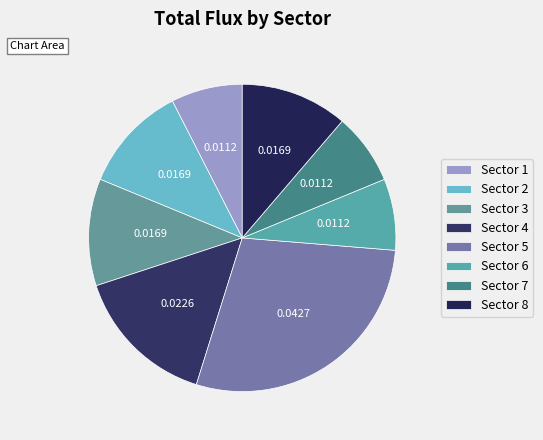

Rank the categories by value from highest to lowest.

Sector 5, Sector 4, Sector 2, Sector 3, Sector 8, Sector 1, Sector 6, Sector 7